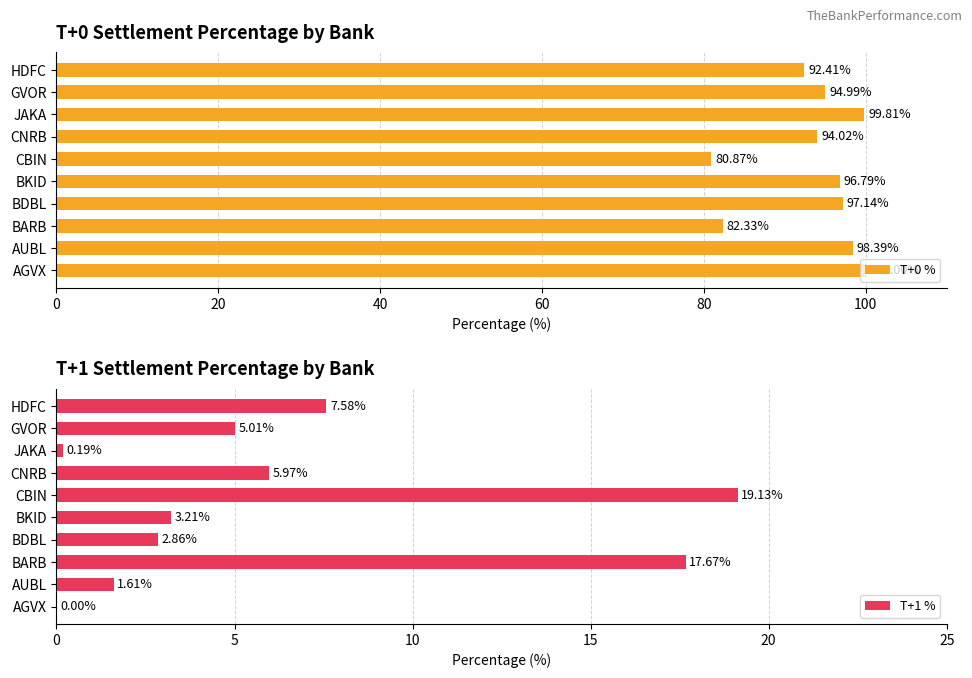

What is the difference between the maximum and minimum values in the T+0 % series?

19.1